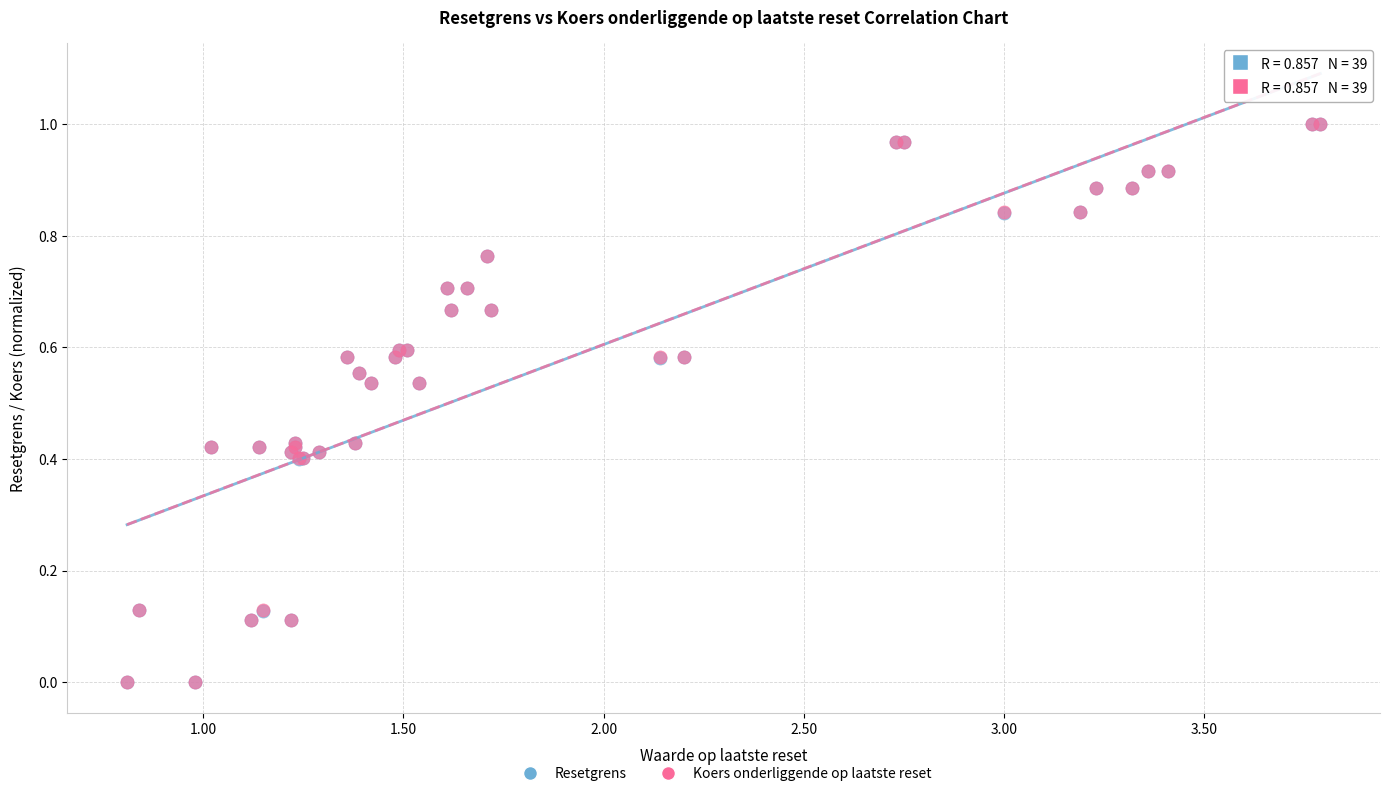

What are all the series names shown in the legend?

Resetgrens, Koers onderliggende op laatste reset